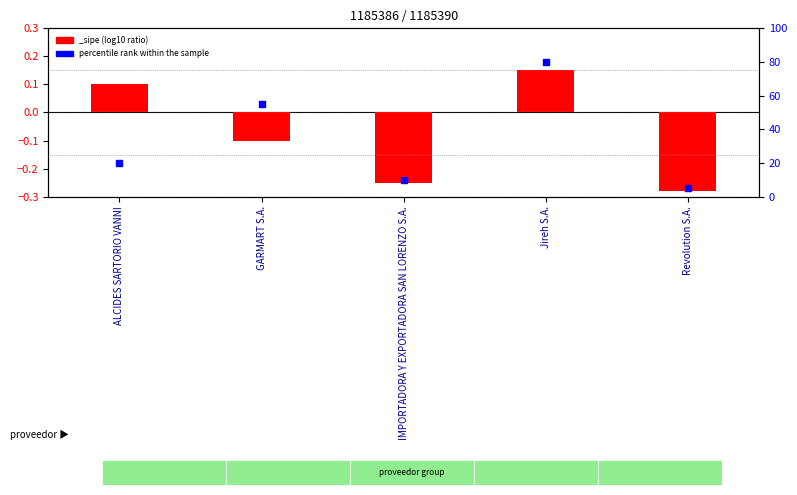

What is the ratio of the value at ALCIDES SARTORIO VANNI to the value at Revolution S.A.?

4.0